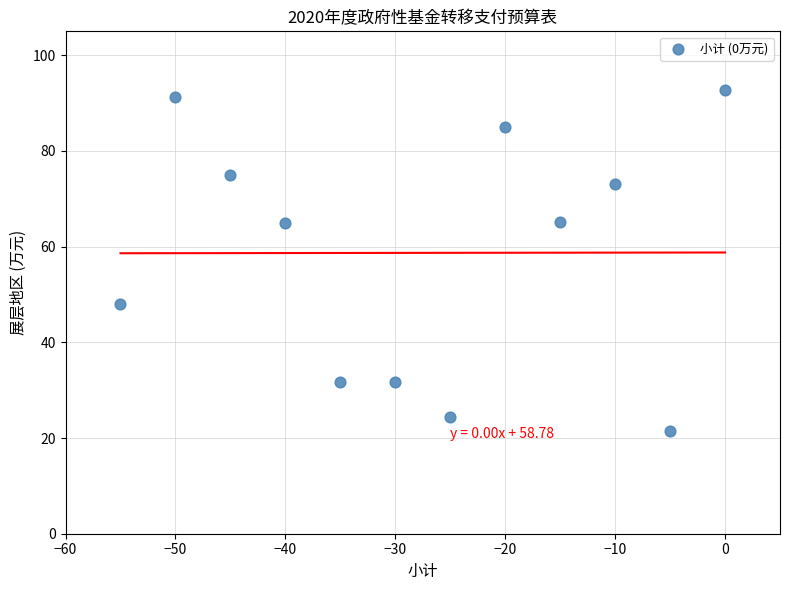

What is the average X value?

-27.5